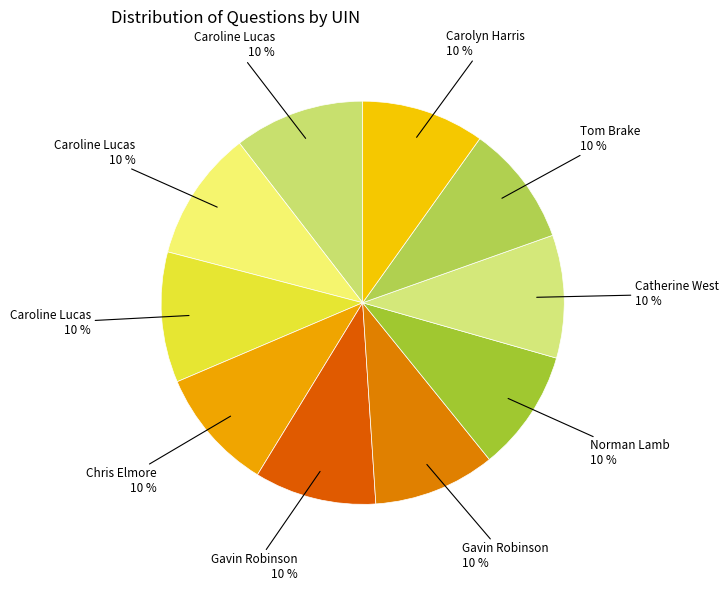

How many slices are in this pie chart?

10